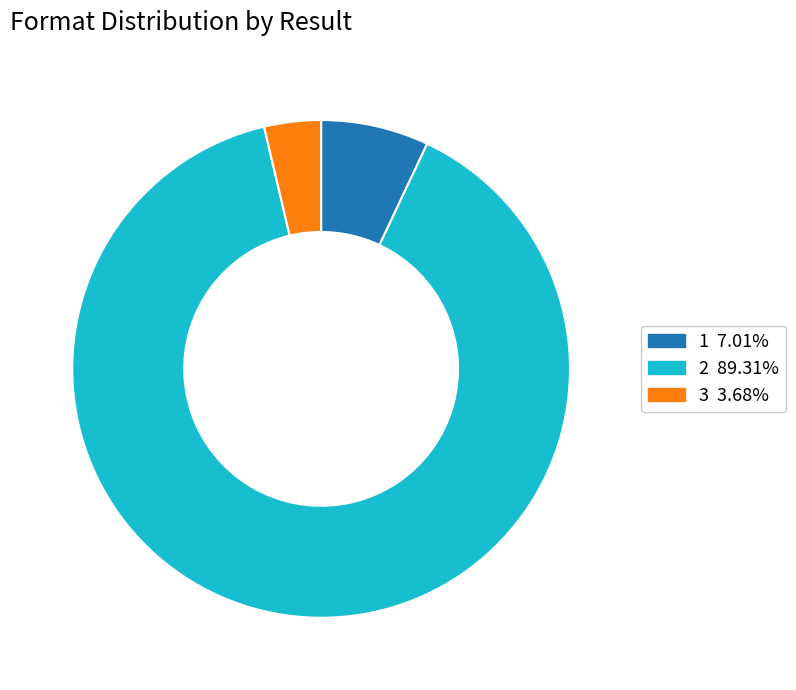

The 2 slice represents 97% of the pie. True or false?

False